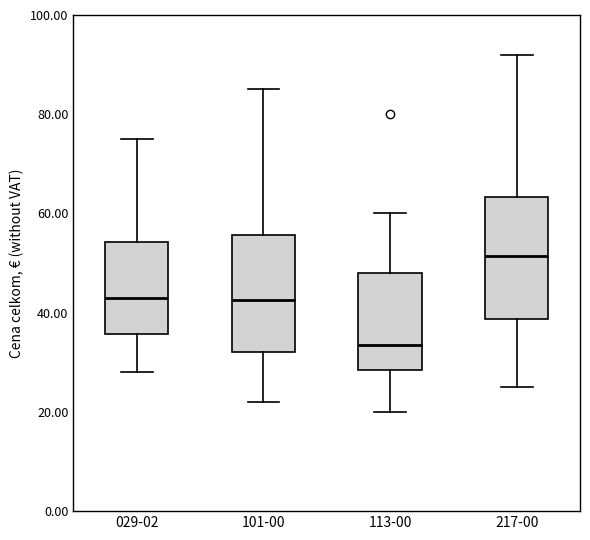

Which box's median line is the lowest?

113-00